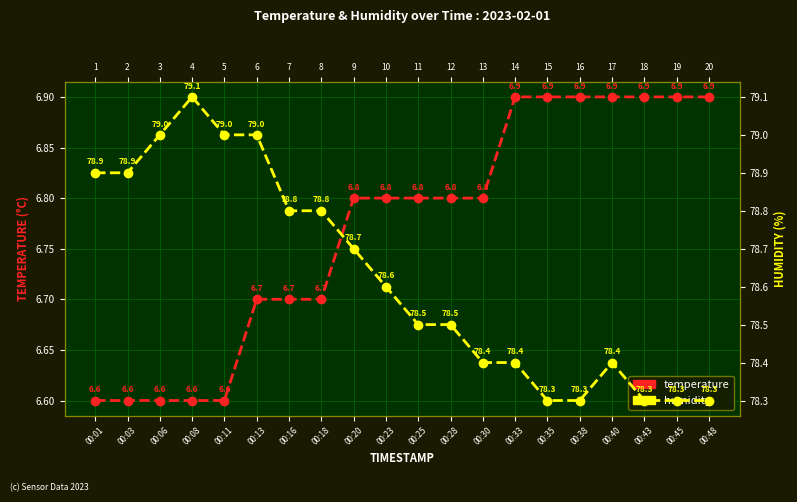

What is the value of the temperature point at the 20th from the left?

6.9